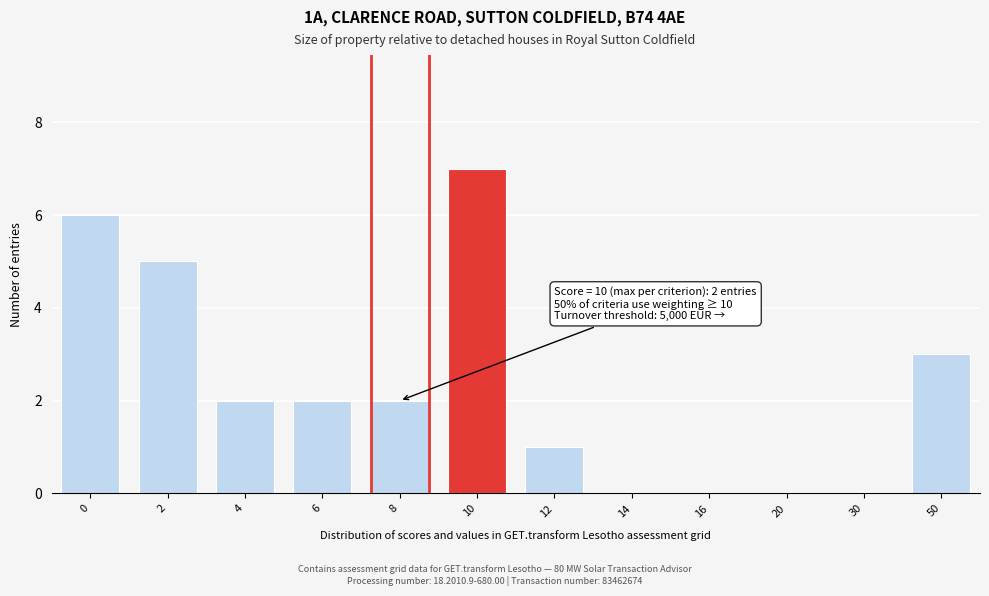

Reading left to right, extract all data points from this chart.

0=6	2=5	4=2	6=2	8=2	10=7	12=1	14=0	16=0	20=0	30=0	50=3